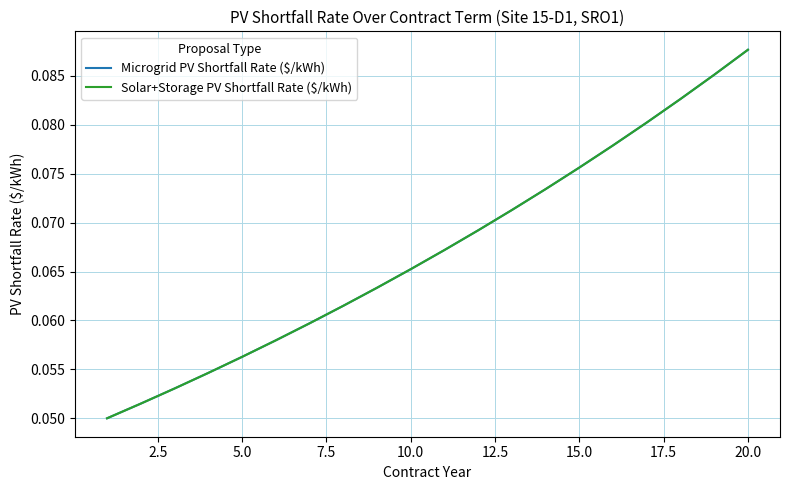

True or false: Microgrid PV Shortfall Rate ($/kWh) and Solar+Storage PV Shortfall Rate ($/kWh) intersect in this chart.

False